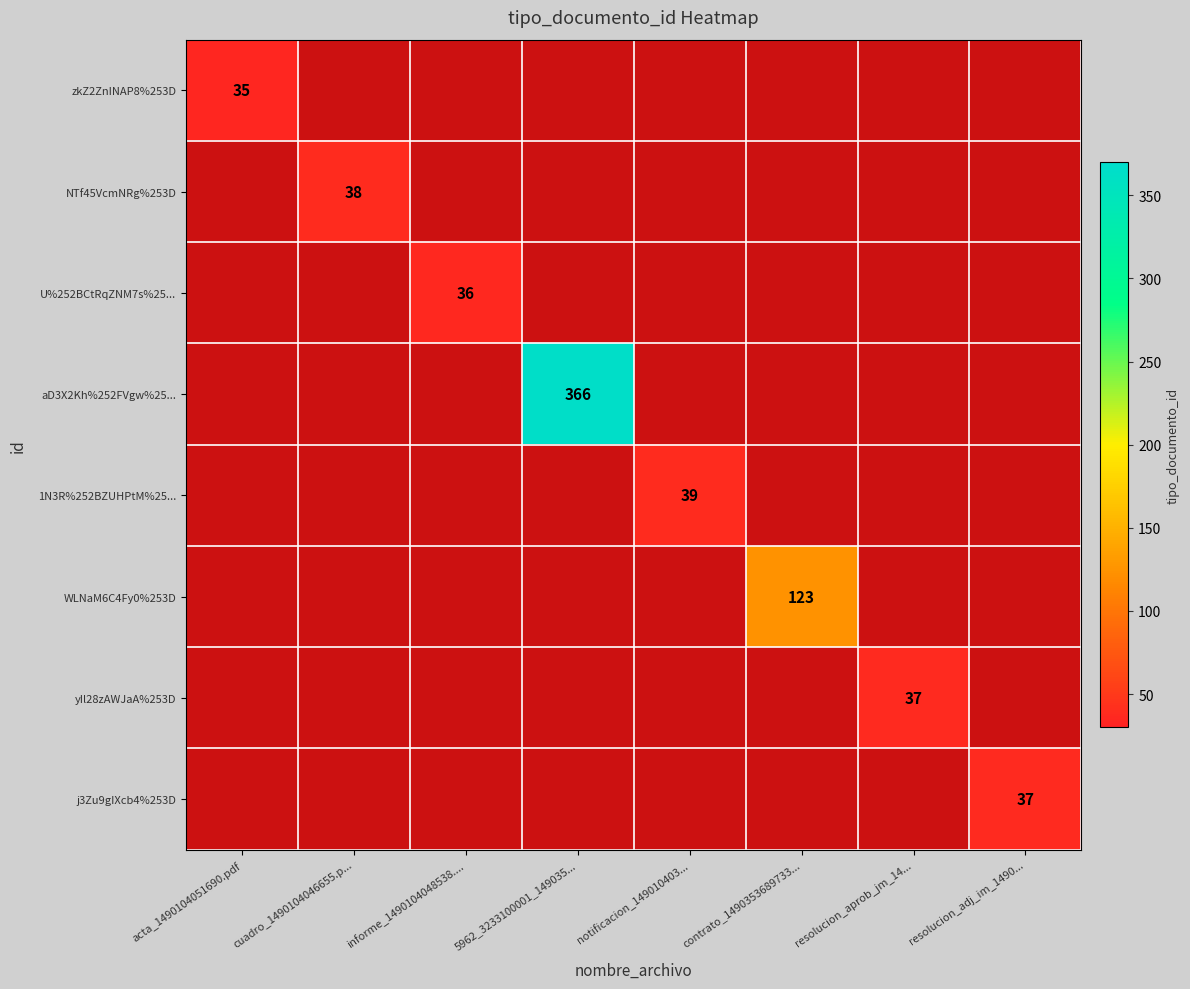

How many data points does each series have?

8